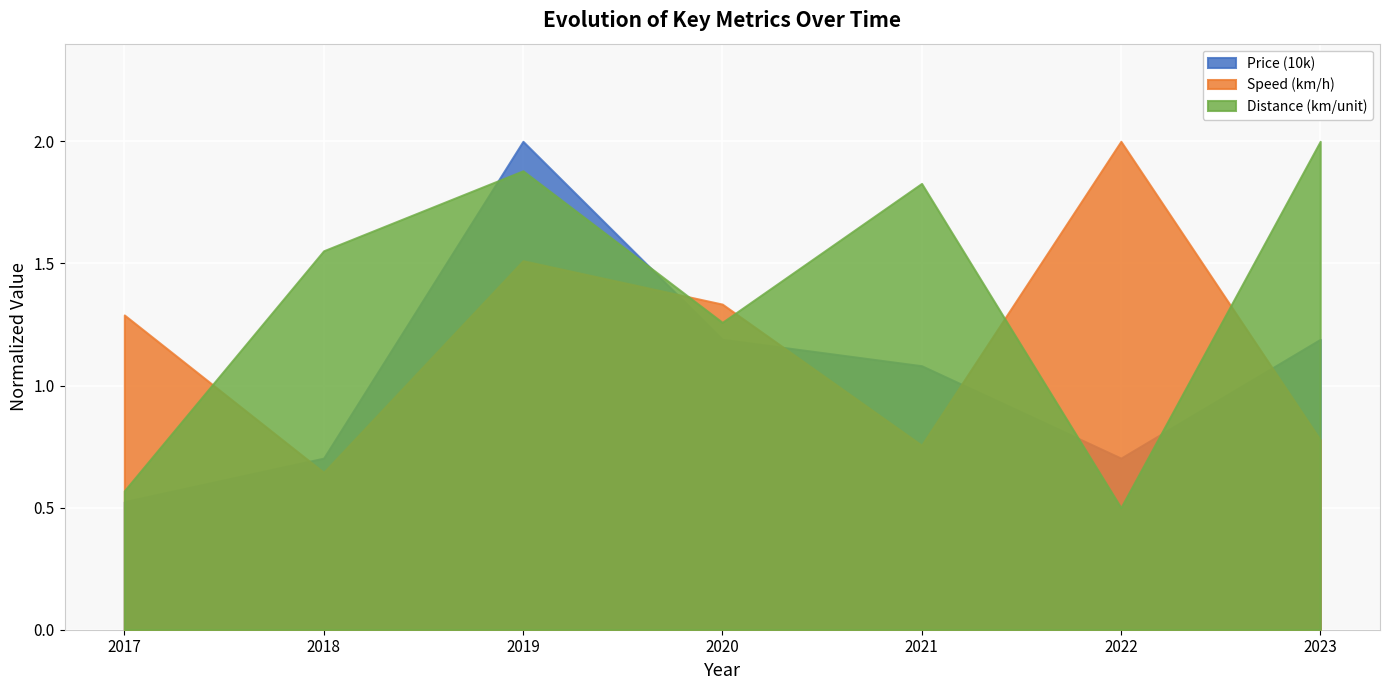

Where is Speed (km/h) nearest to the value 1?

2023